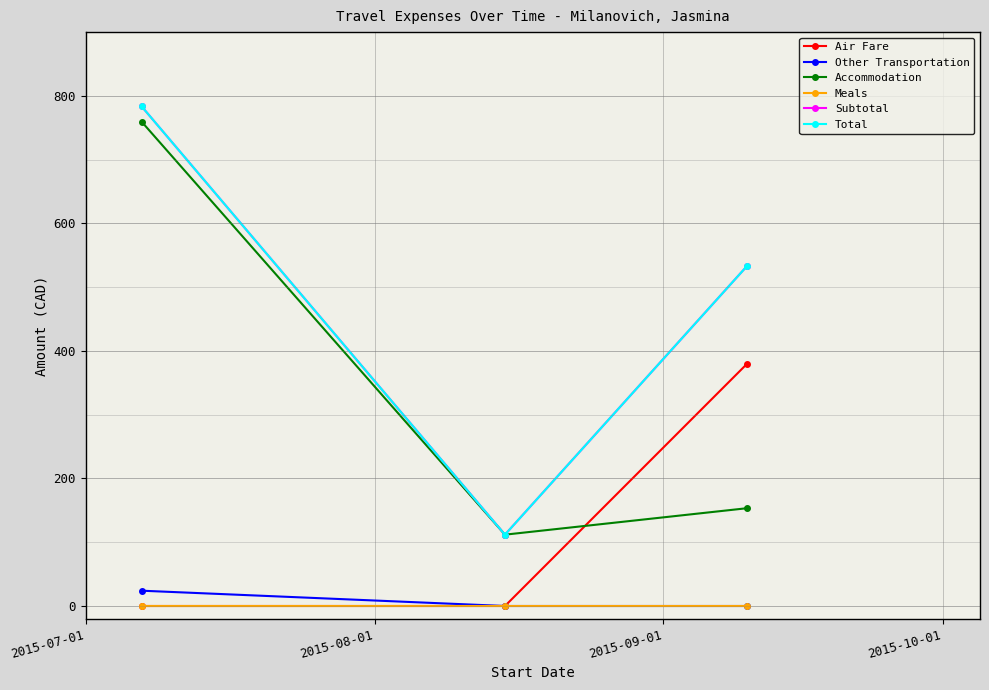

Where is Accommodation nearest to the value 435?

2015-09-01